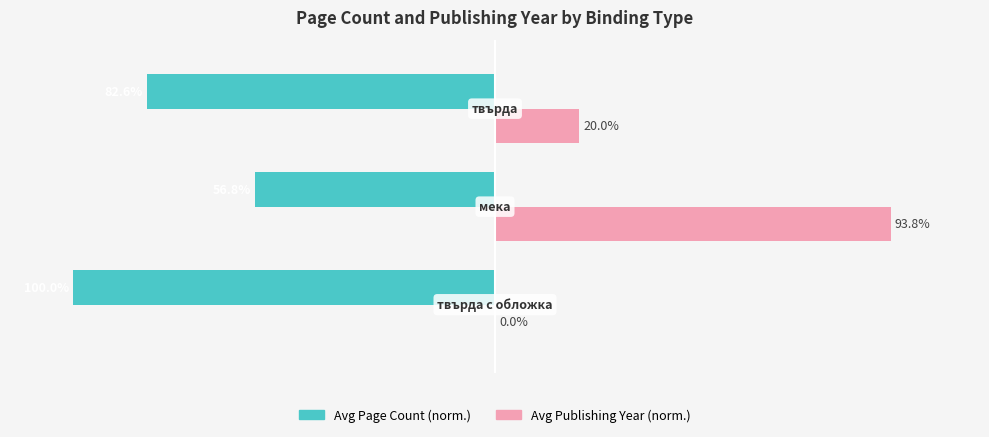

Which series has the largest total across all categories?

Avg Publishing Year (norm.)